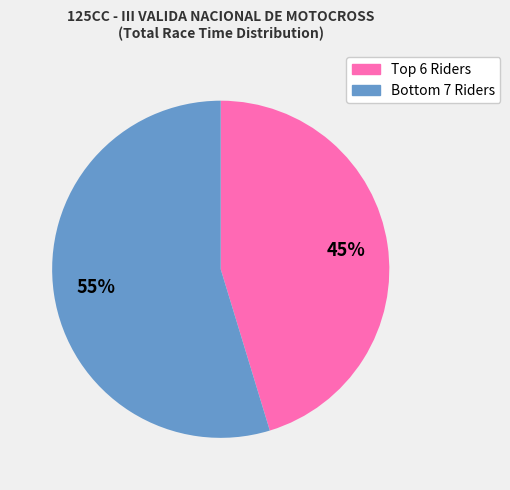

Which slice is the largest?

Bottom 7 Riders